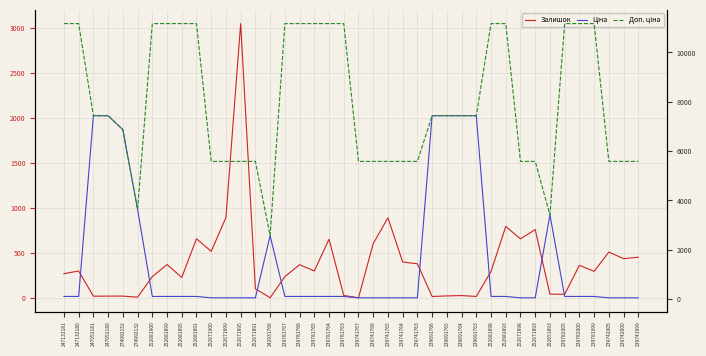

Is it true that Доп. ціна equals 5585.0 at 252671899?

True